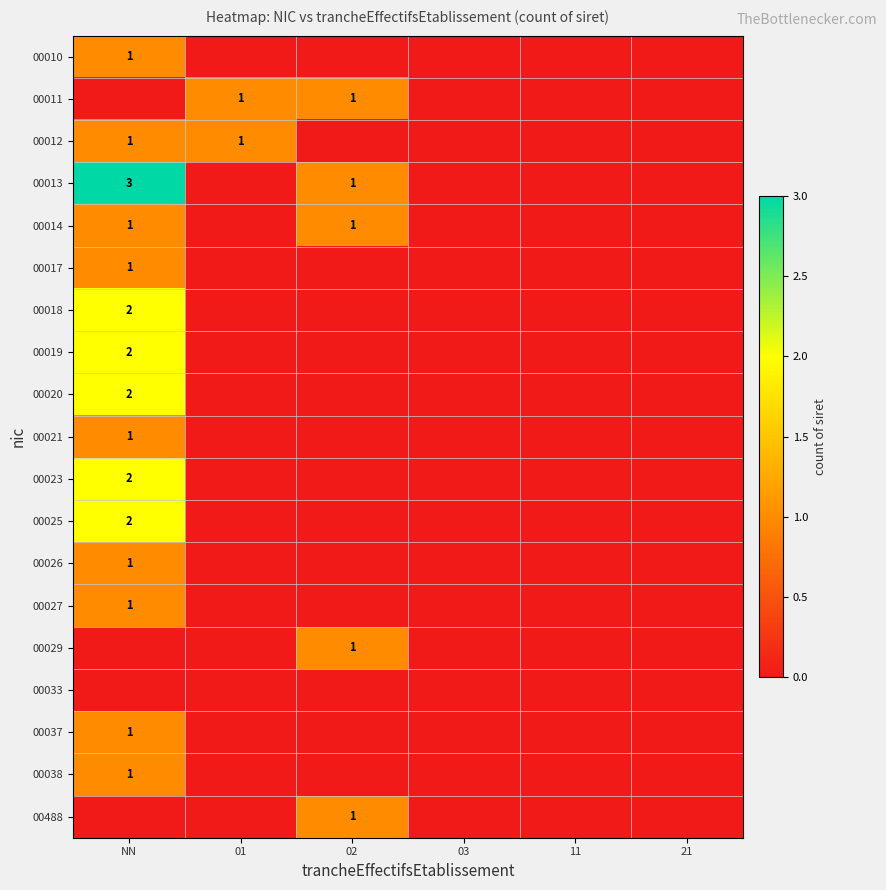

The value of 00010 at NN is 1. True or false?

True